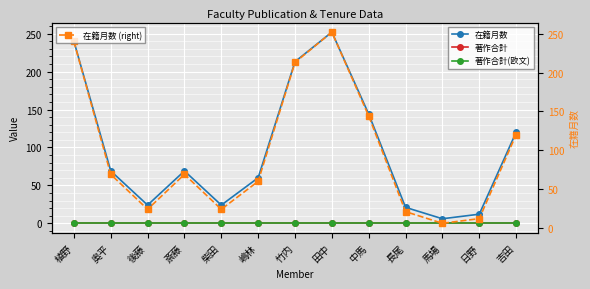

Rank the series by their maximum value, from lowest to highest.

著作合計, 著作合計(欧文), 在籍月数, 在籍月数 (right)